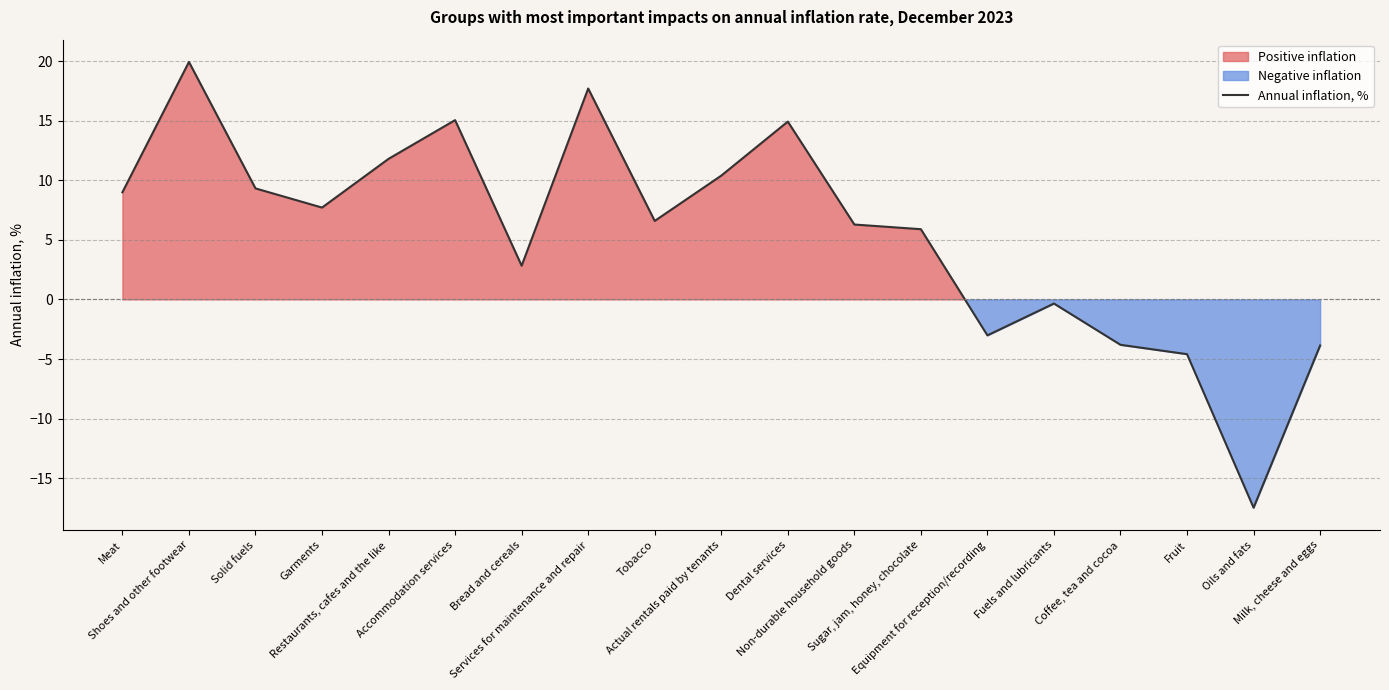

Read the value at Equipment for reception/recording.

-3.0